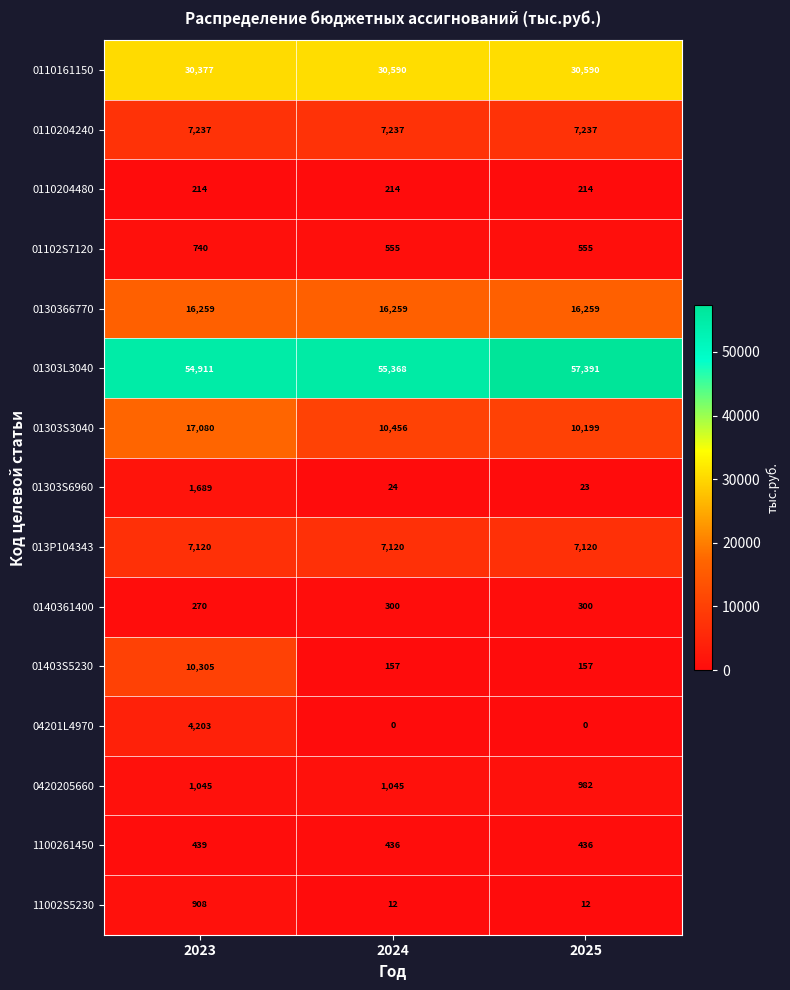

List the series in order of their peak value, lowest first.

0110204480, 0140361400, 1100261450, 01102S7120, 11002S5230, 0420205660, 01303S6960, 04201L4970, 013P104343, 0110204240, 01403S5230, 0130366770, 01303S3040, 0110161150, 01303L3040